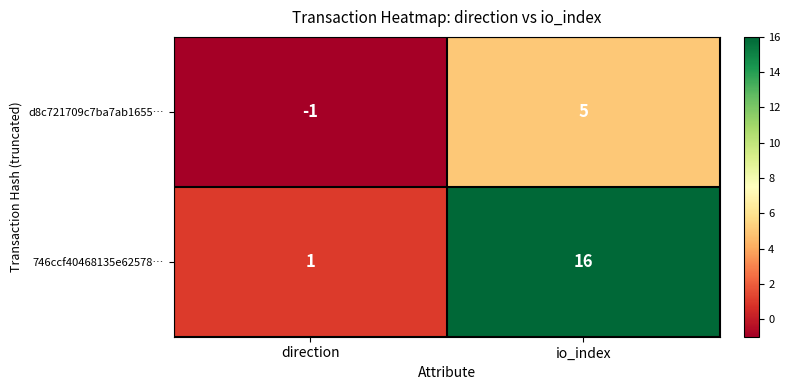

Reading right to left, extract all data points from this chart.

d8c721709c7ba7ab1655…: 5	-1
746ccf40468135e62578…: 16	1